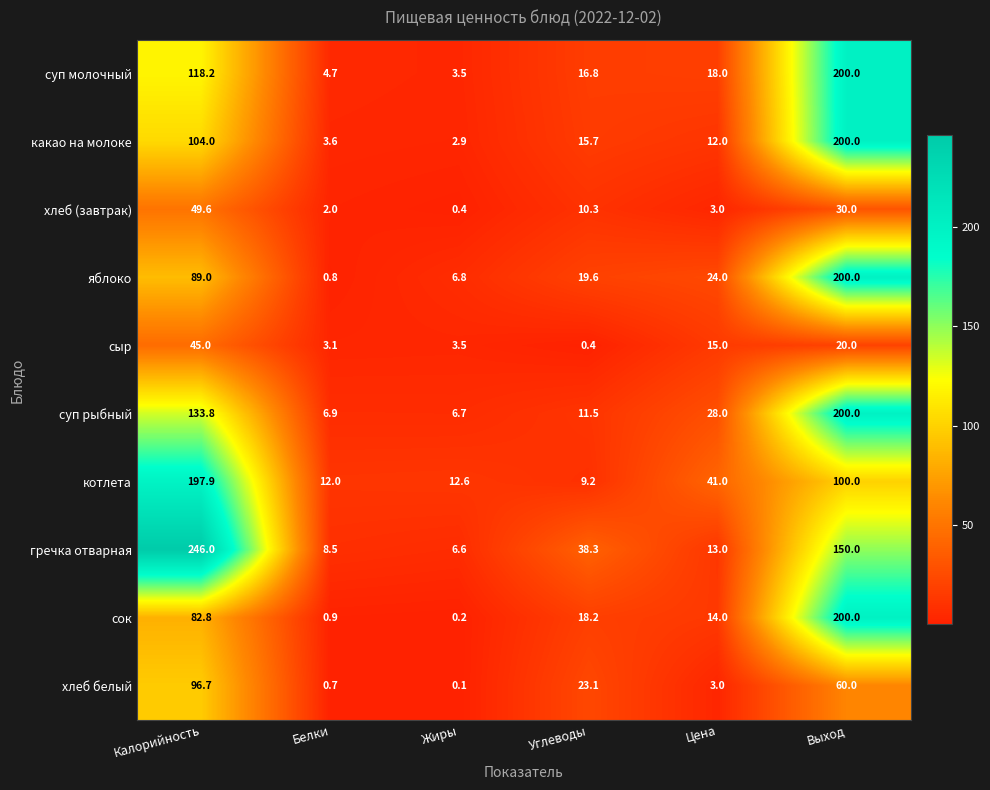

What is the difference between the сок values at Цена and Выход?

186.0